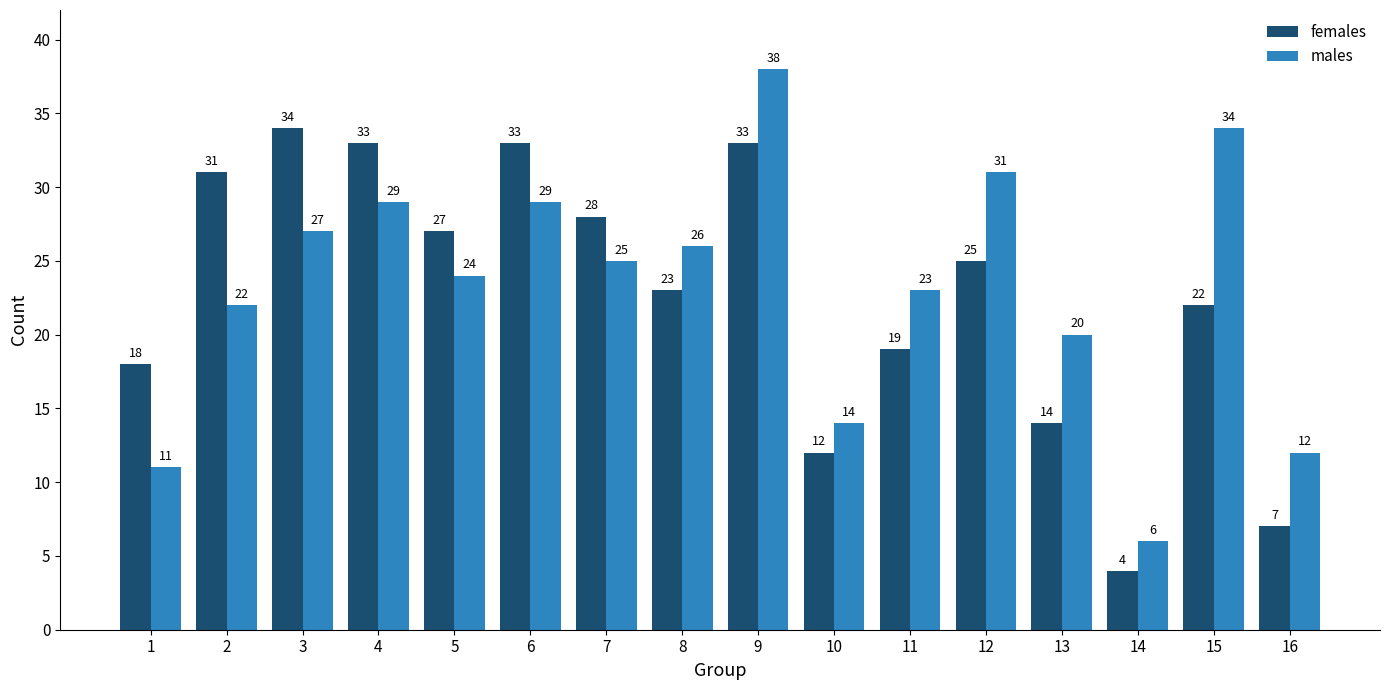

What is the minimum value for males?

6